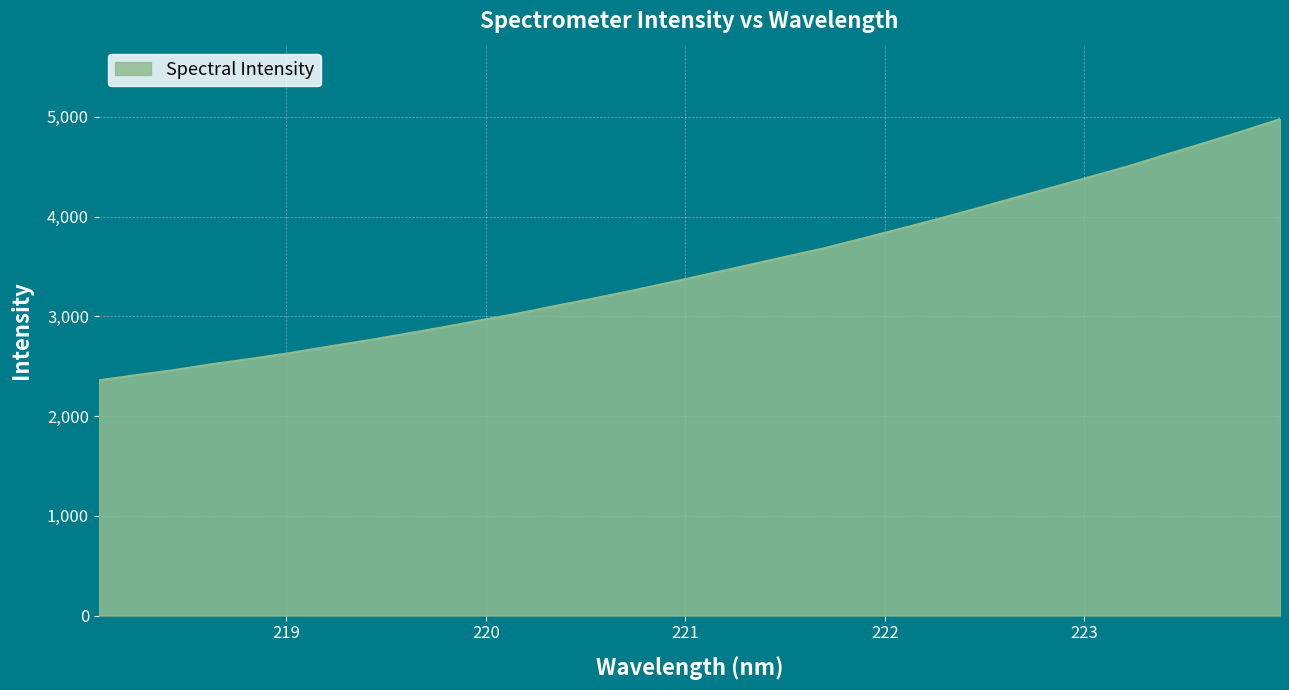

What is the difference between the maximum and minimum values?

2619.5